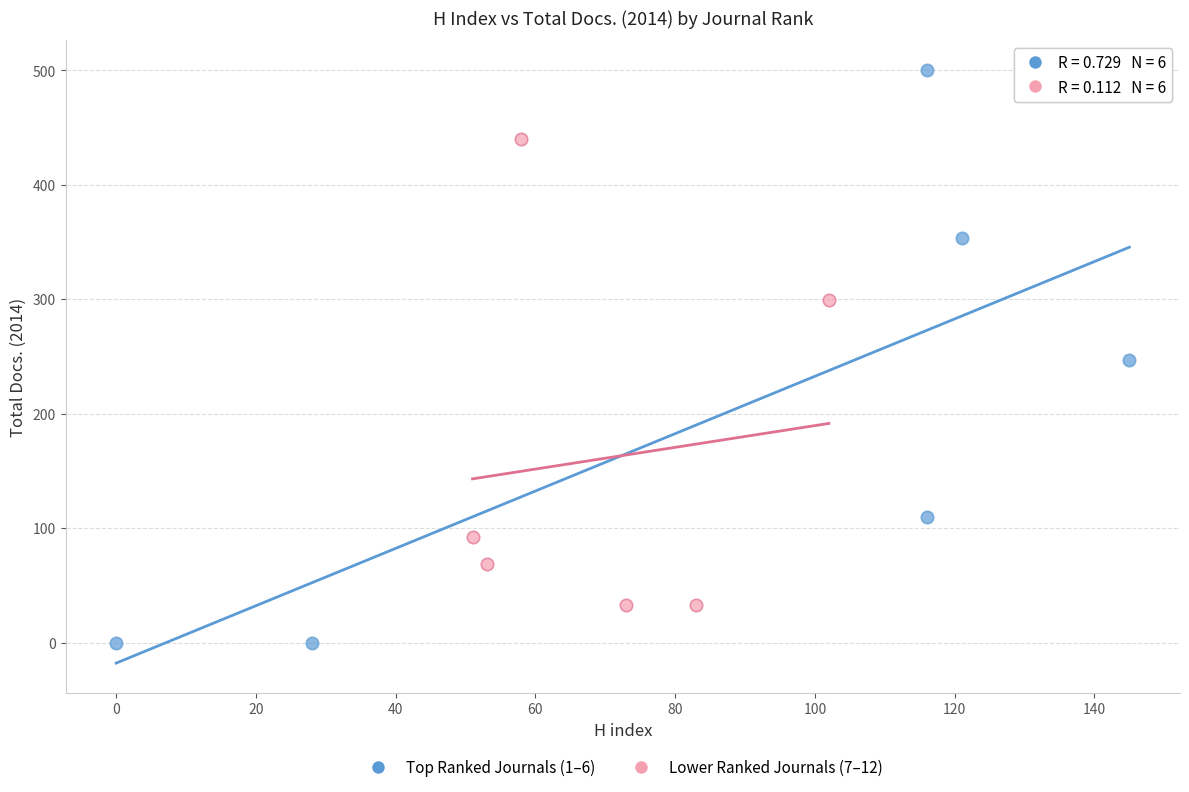

Which series has the largest Y range (max minus min)?

Top Ranked Journals (1–6)